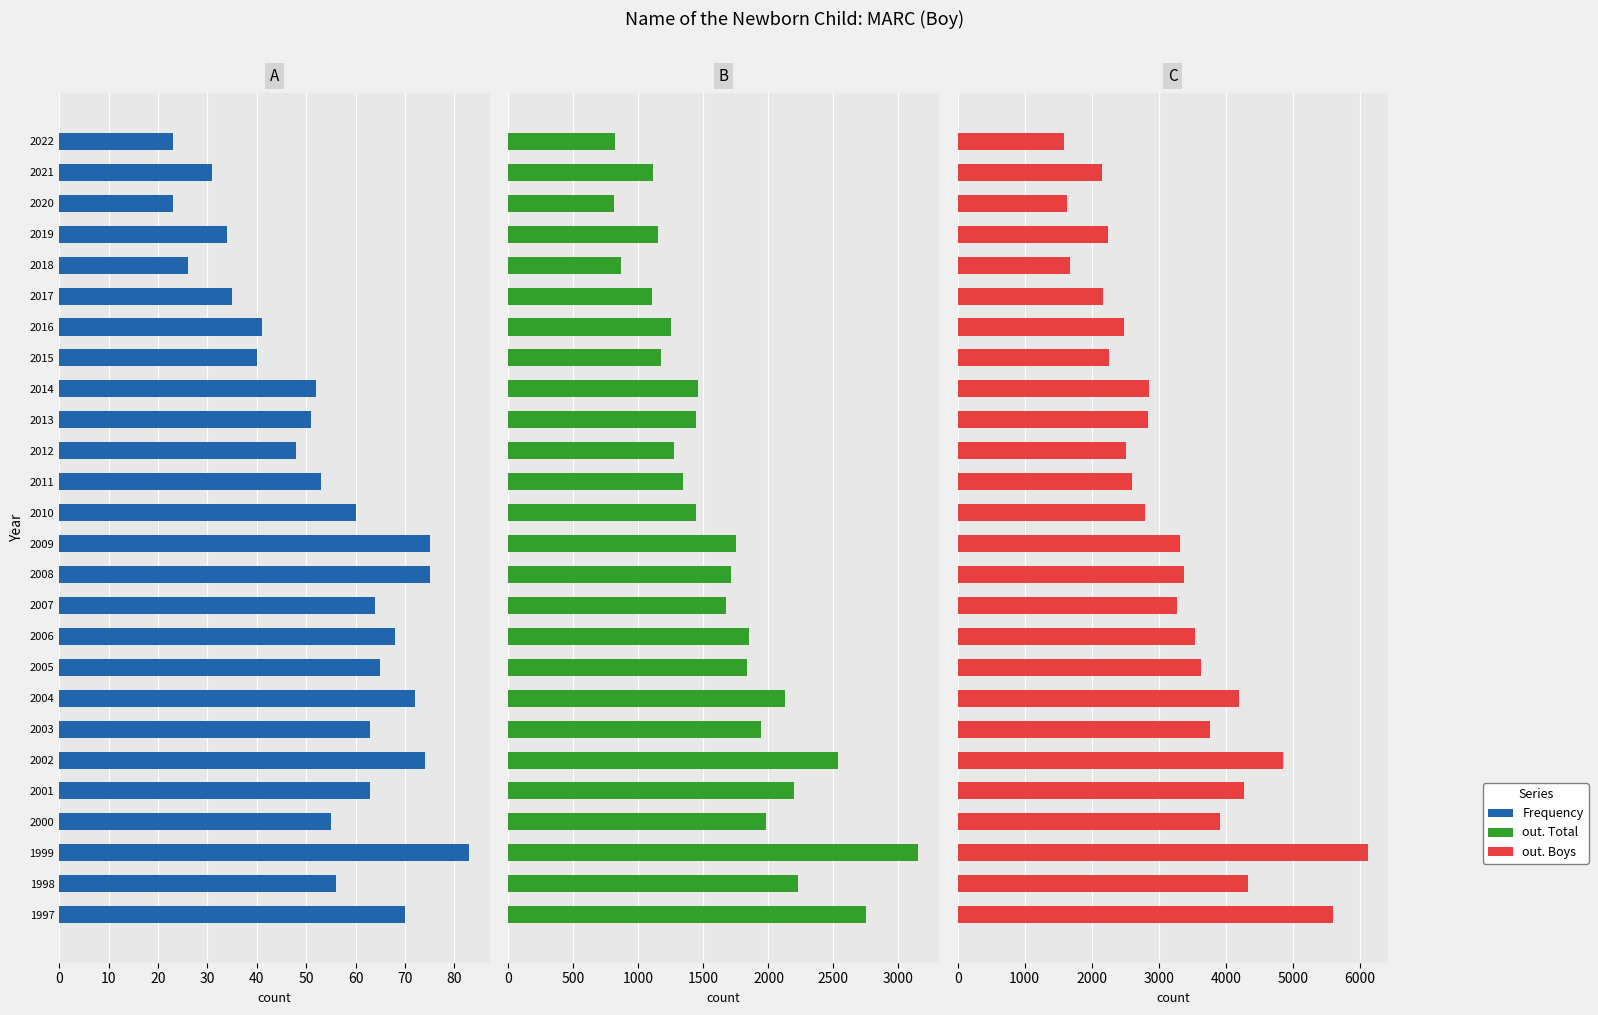

Is it true that Frequency equals 36 at 2006?

False